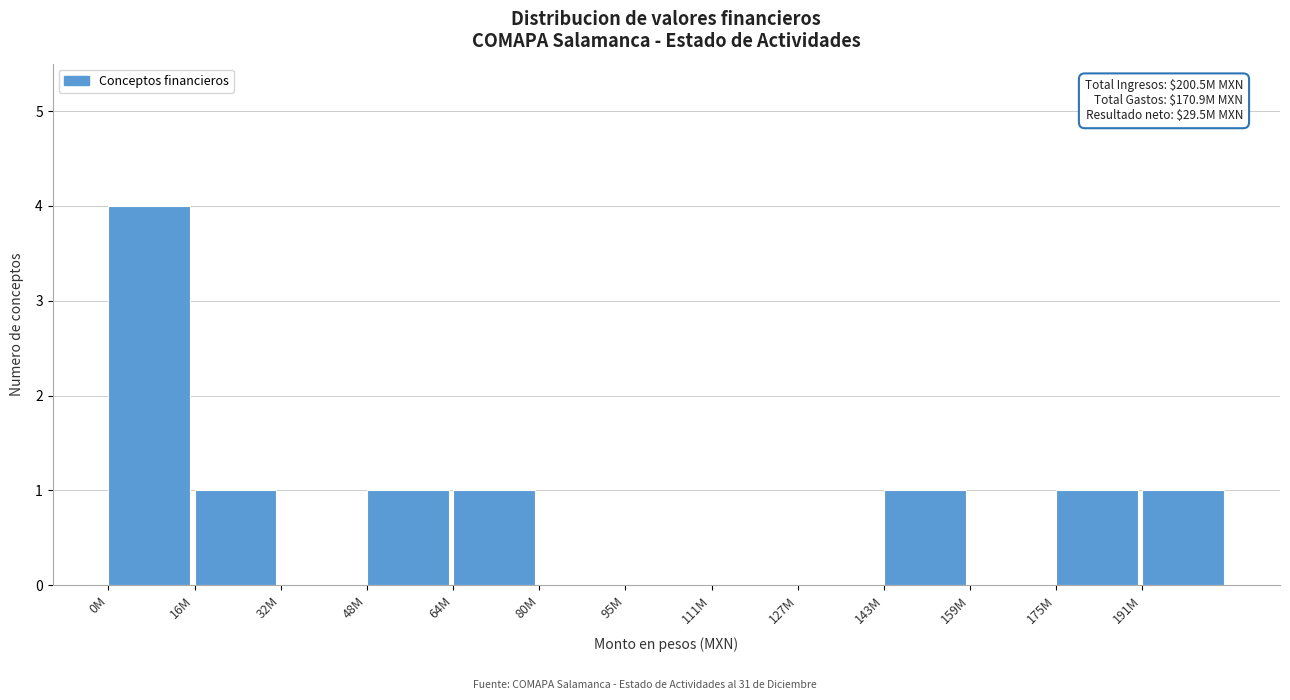

Reading left to right, transcribe all the data shown in this chart.

0M=4	16M=1	32M=0	48M=1	64M=1	80M=0	95M=0	111M=0	127M=0	143M=1	159M=0	175M=1	191M=1